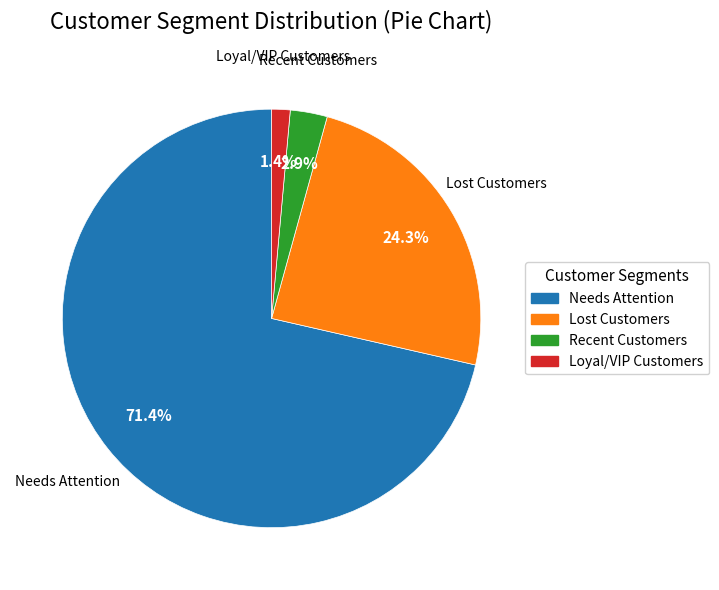

Is there any slice that represents more than half of the pie?

Yes